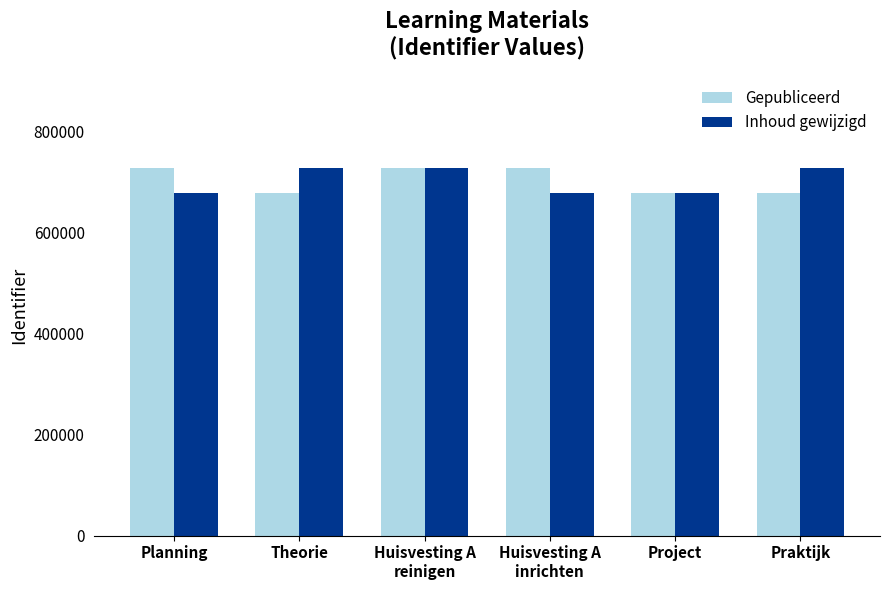

How many values in the Gepubliceerd series are below 727092?

3